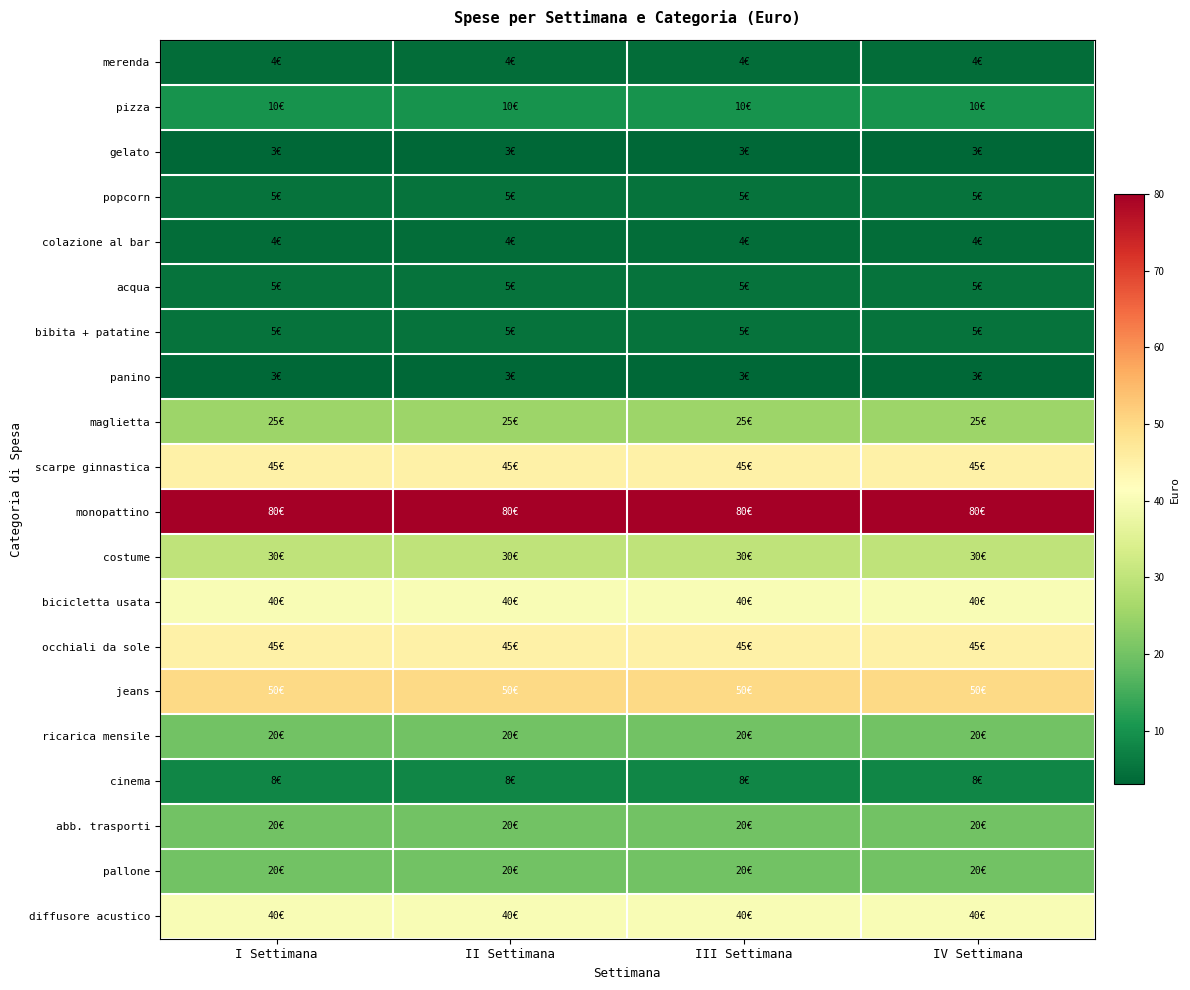

Reading left to right, transcribe all the data shown in this chart.

merenda: I Settimana=4	II Settimana=4	III Settimana=4	IV Settimana=4
pizza: I Settimana=10	II Settimana=10	III Settimana=10	IV Settimana=10
gelato: I Settimana=3	II Settimana=3	III Settimana=3	IV Settimana=3
popcorn: I Settimana=5	II Settimana=5	III Settimana=5	IV Settimana=5
colazione al bar: I Settimana=4	II Settimana=4	III Settimana=4	IV Settimana=4
acqua: I Settimana=5	II Settimana=5	III Settimana=5	IV Settimana=5
bibita + patatine: I Settimana=5	II Settimana=5	III Settimana=5	IV Settimana=5
panino: I Settimana=3	II Settimana=3	III Settimana=3	IV Settimana=3
maglietta: I Settimana=25	II Settimana=25	III Settimana=25	IV Settimana=25
scarpe ginnastica: I Settimana=45	II Settimana=45	III Settimana=45	IV Settimana=45
monopattino: I Settimana=80	II Settimana=80	III Settimana=80	IV Settimana=80
costume: I Settimana=30	II Settimana=30	III Settimana=30	IV Settimana=30
bicicletta usata: I Settimana=40	II Settimana=40	III Settimana=40	IV Settimana=40
occhiali da sole: I Settimana=45	II Settimana=45	III Settimana=45	IV Settimana=45
jeans: I Settimana=50	II Settimana=50	III Settimana=50	IV Settimana=50
ricarica mensile: I Settimana=20	II Settimana=20	III Settimana=20	IV Settimana=20
cinema: I Settimana=8	II Settimana=8	III Settimana=8	IV Settimana=8
abb. trasporti: I Settimana=20	II Settimana=20	III Settimana=20	IV Settimana=20
pallone: I Settimana=20	II Settimana=20	III Settimana=20	IV Settimana=20
diffusore acustico: I Settimana=40	II Settimana=40	III Settimana=40	IV Settimana=40